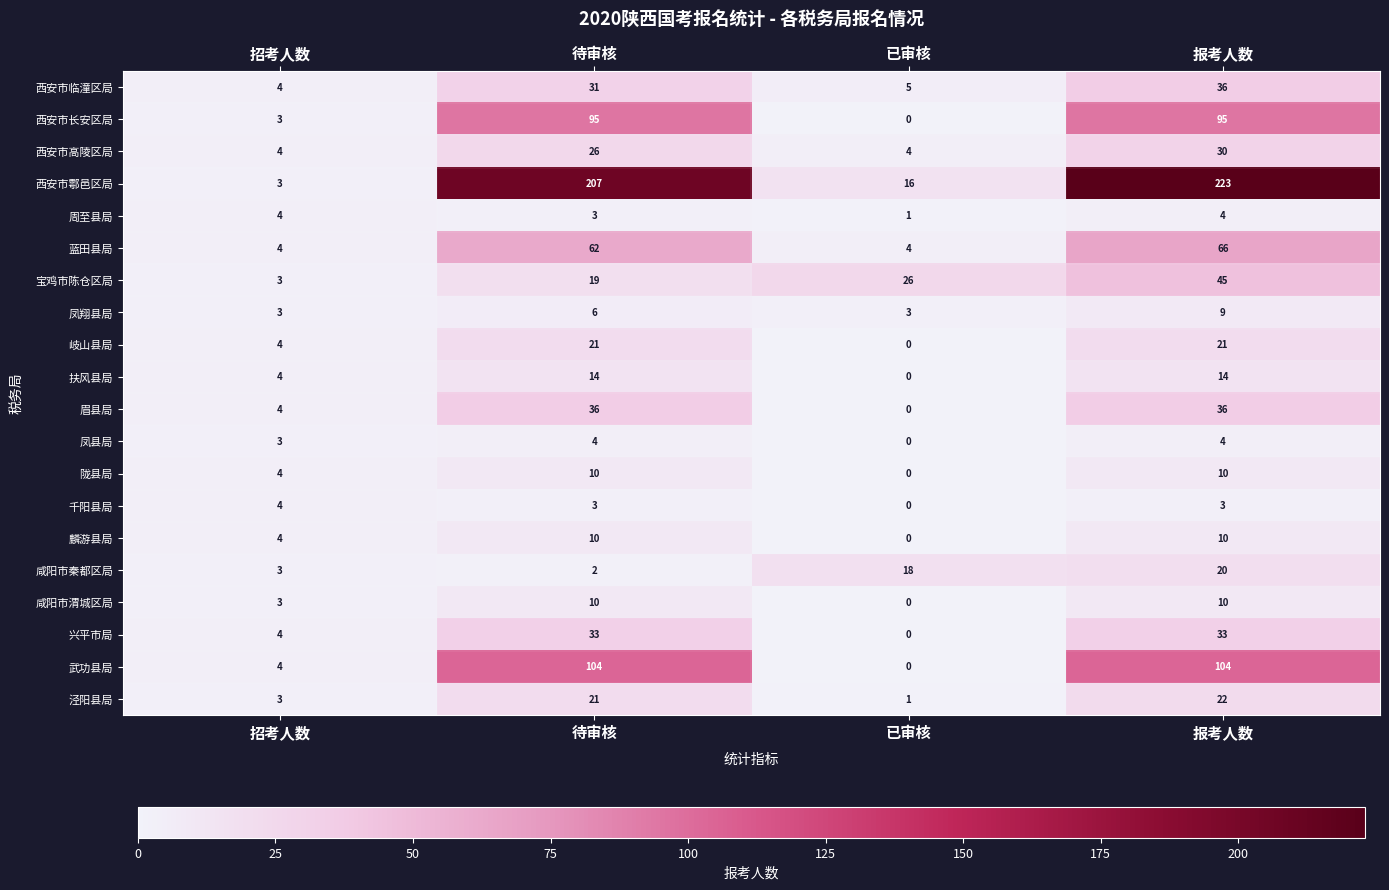

The 眉县局 series shows 0 at 已审核. True or false?

True